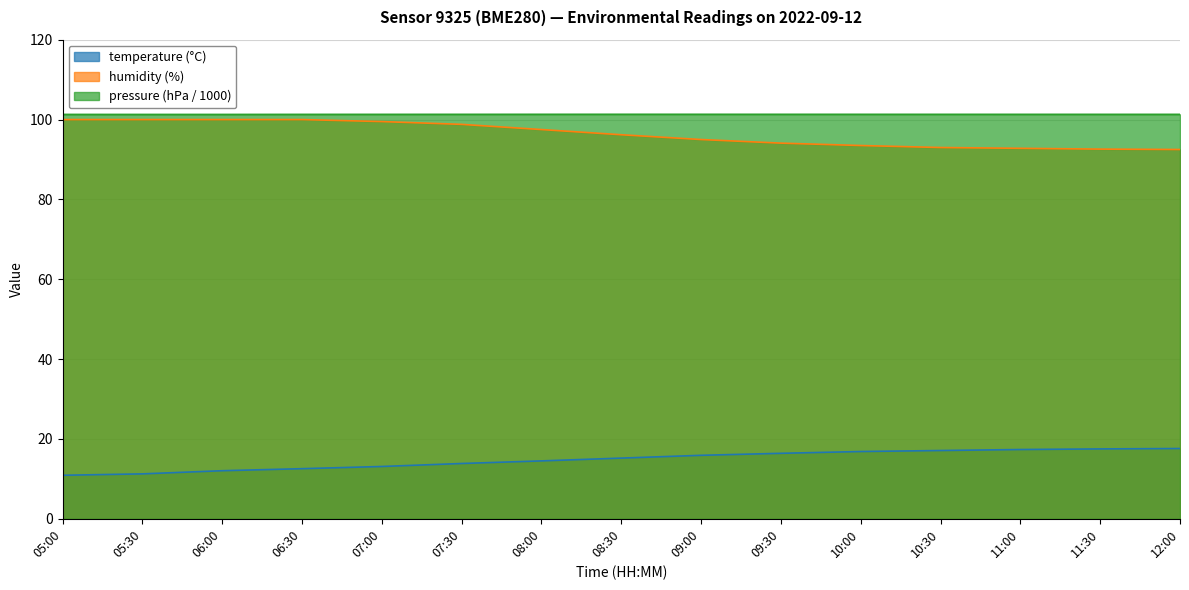

At how many categories does at least one series exceed 40?

15